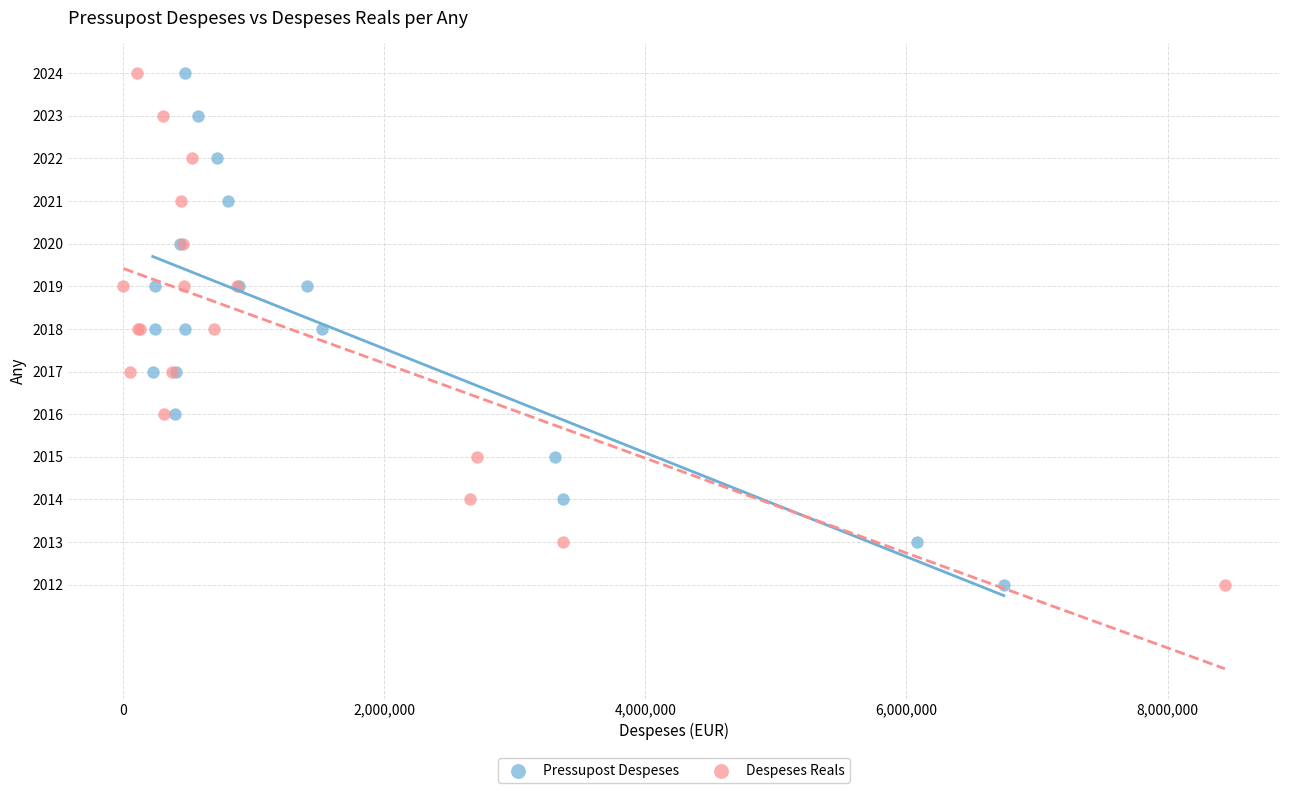

What are all the series names shown in the legend?

Pressupost Despeses, Despeses Reals